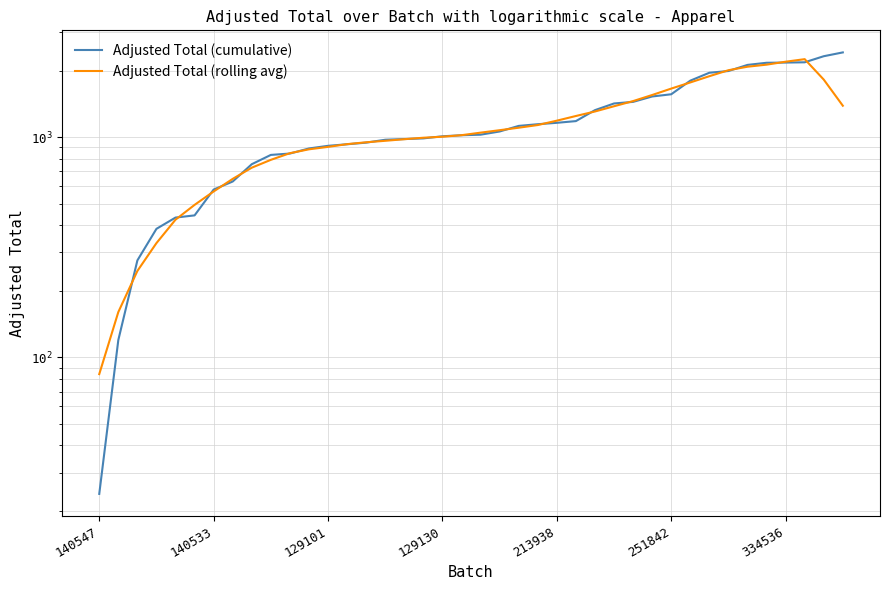

Which category has the lowest value in the Adjusted Total (rolling avg) series?

140547